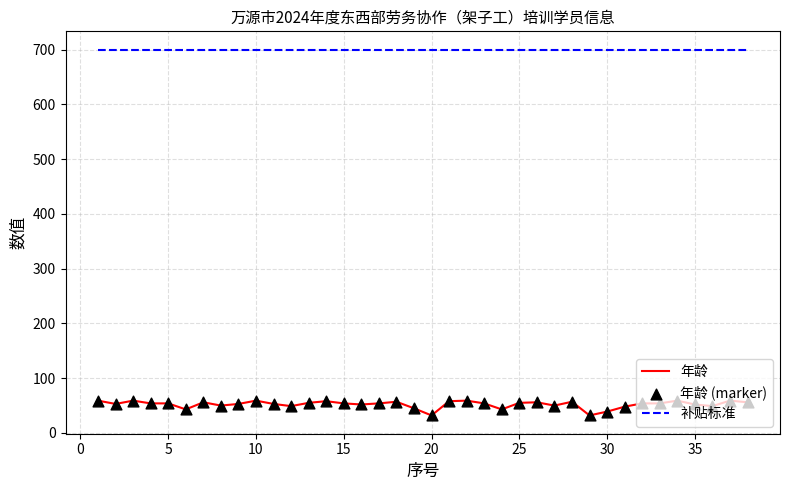

True or false: 补贴标准 and 年龄 intersect in this chart.

False